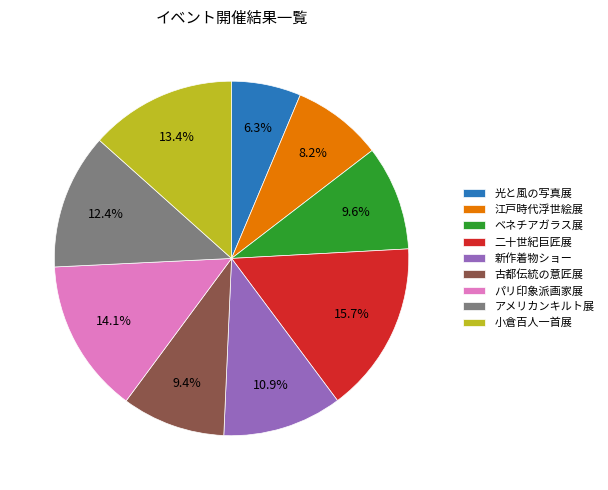

Which slice is the smallest?

光と風の写真展